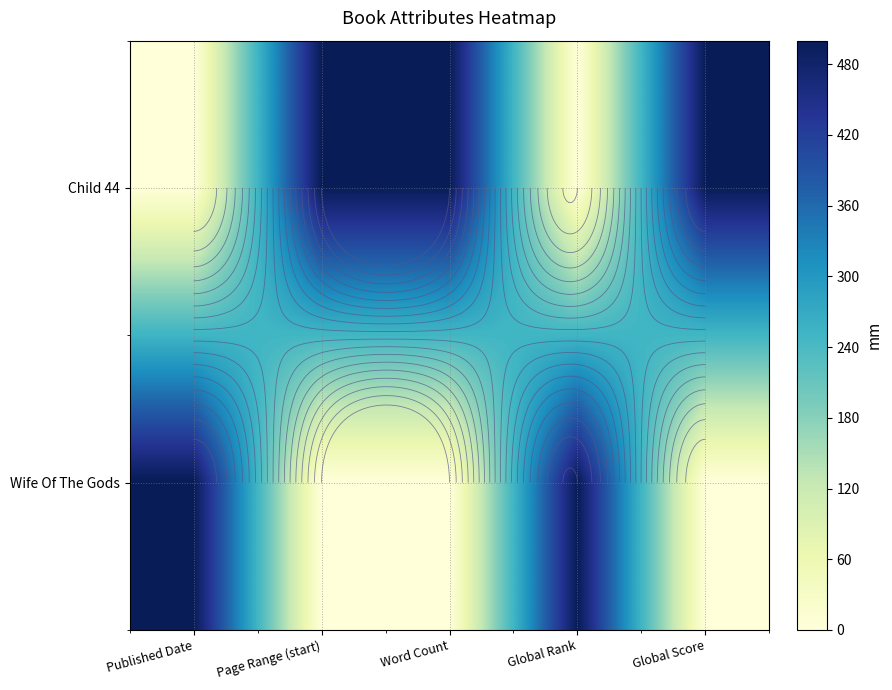

What is the total value across all series at Global Rank?

500